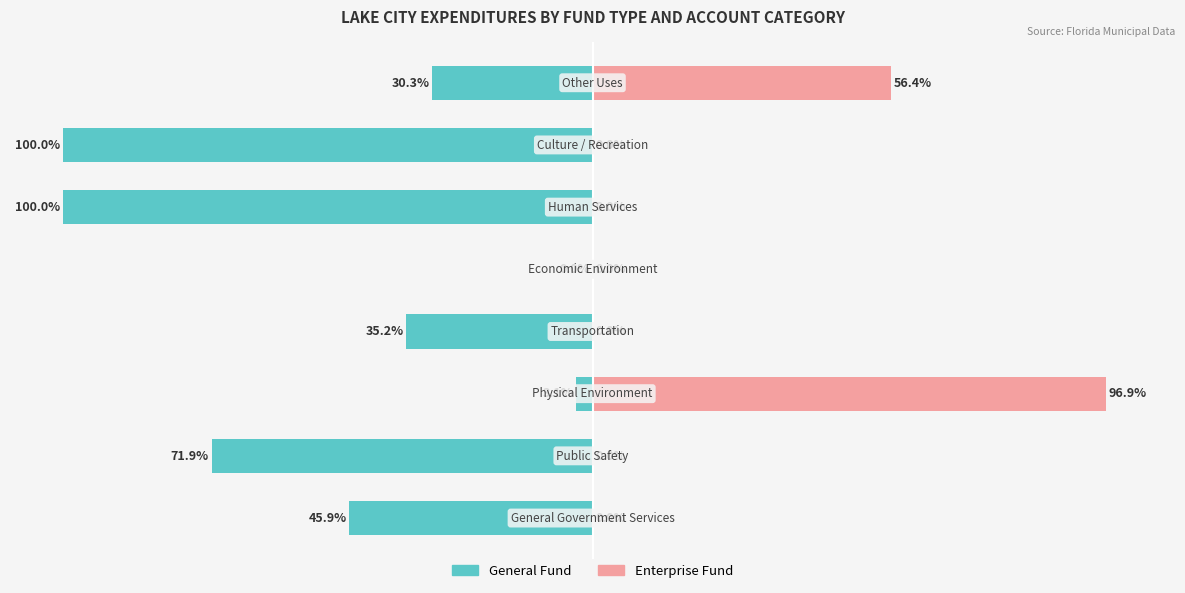

Reading left to right, transcribe all the data shown in this chart.

General Fund: 0=-45.9	1=-71.9	2=-3.1	3=-35.2	4=0.0	5=-100.0	6=-100.0	7=-30.3
Enterprise Fund: 0=0.0	1=0.0	2=96.9	3=0.0	4=0.0	5=0.0	6=0.0	7=56.4